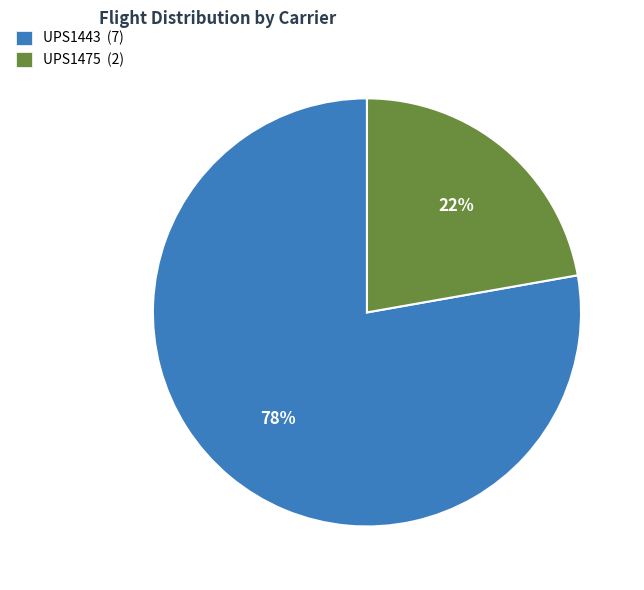

Do UPS1475 (2) and UPS1443 (7) together represent more than half of the pie?

Yes